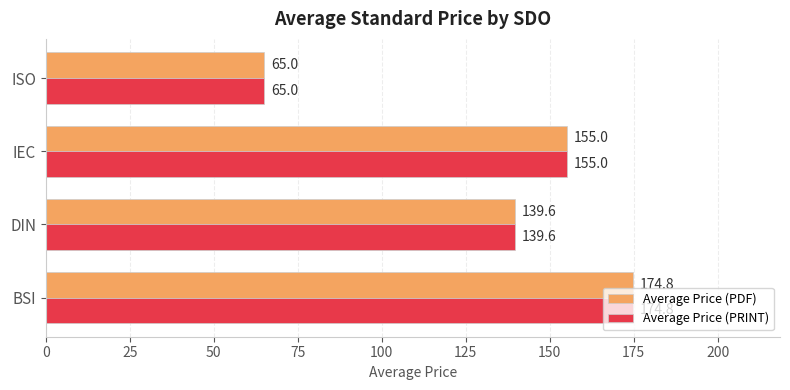

Count the number of categories in the chart.

4